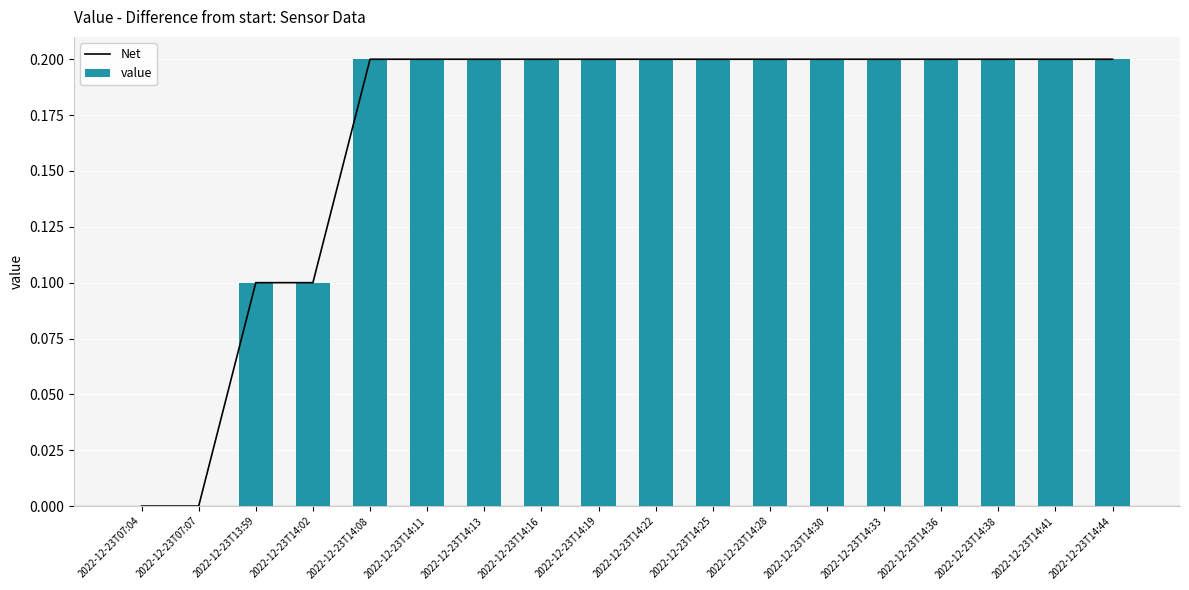

What is the average value of the Net series?

0.2